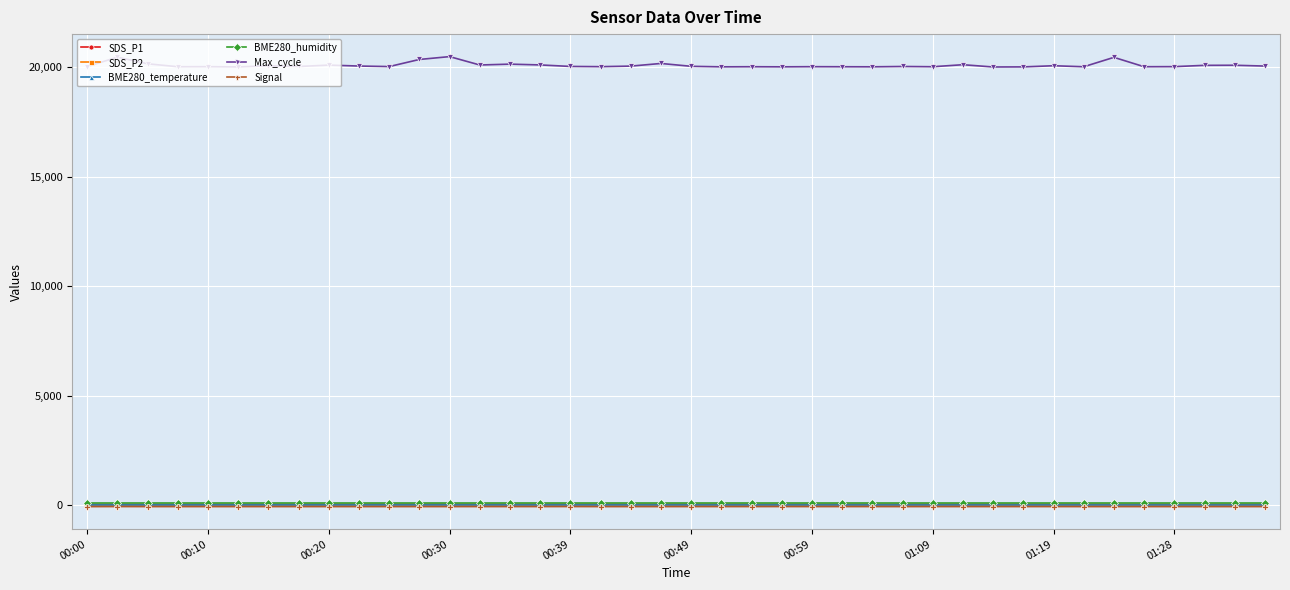

True or false: Max_cycle has more than 2 points higher than both neighbors.

True